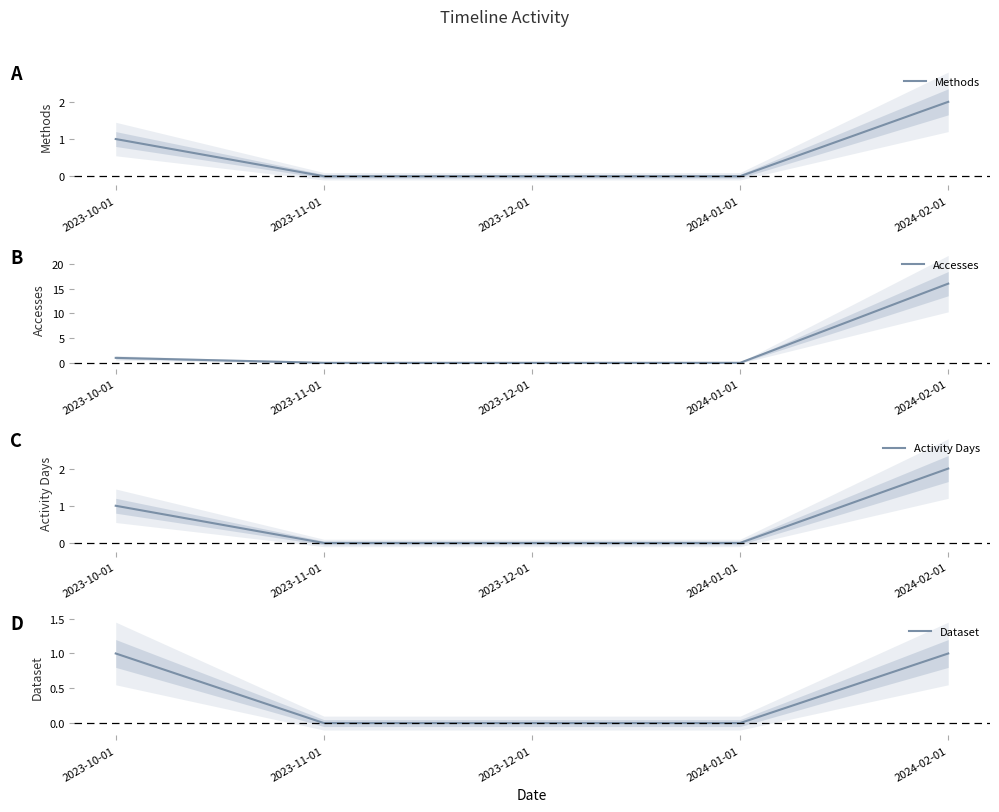

True or false: Activity Days and Methods intersect in this chart.

False